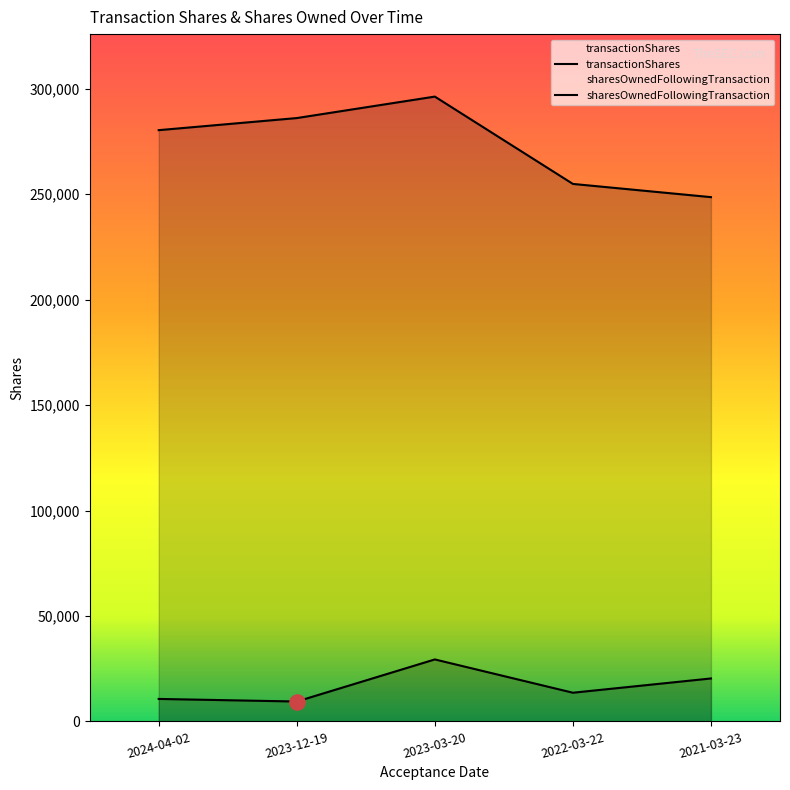

Which series contains the lowest Y value?

transactionShares